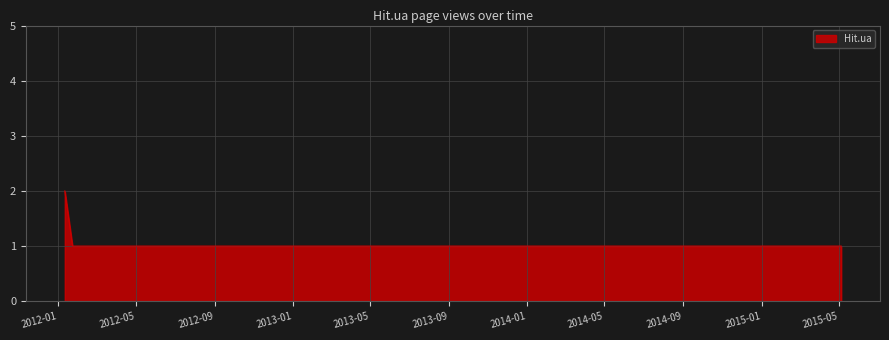

What is the sum of all values?

8